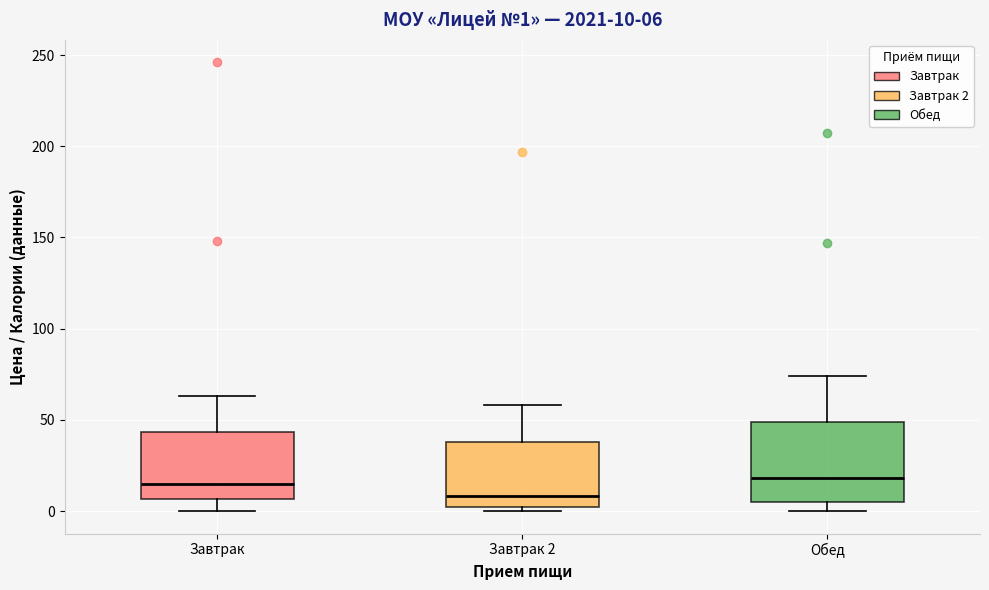

Which box's median line is the lowest?

Завтрак 2